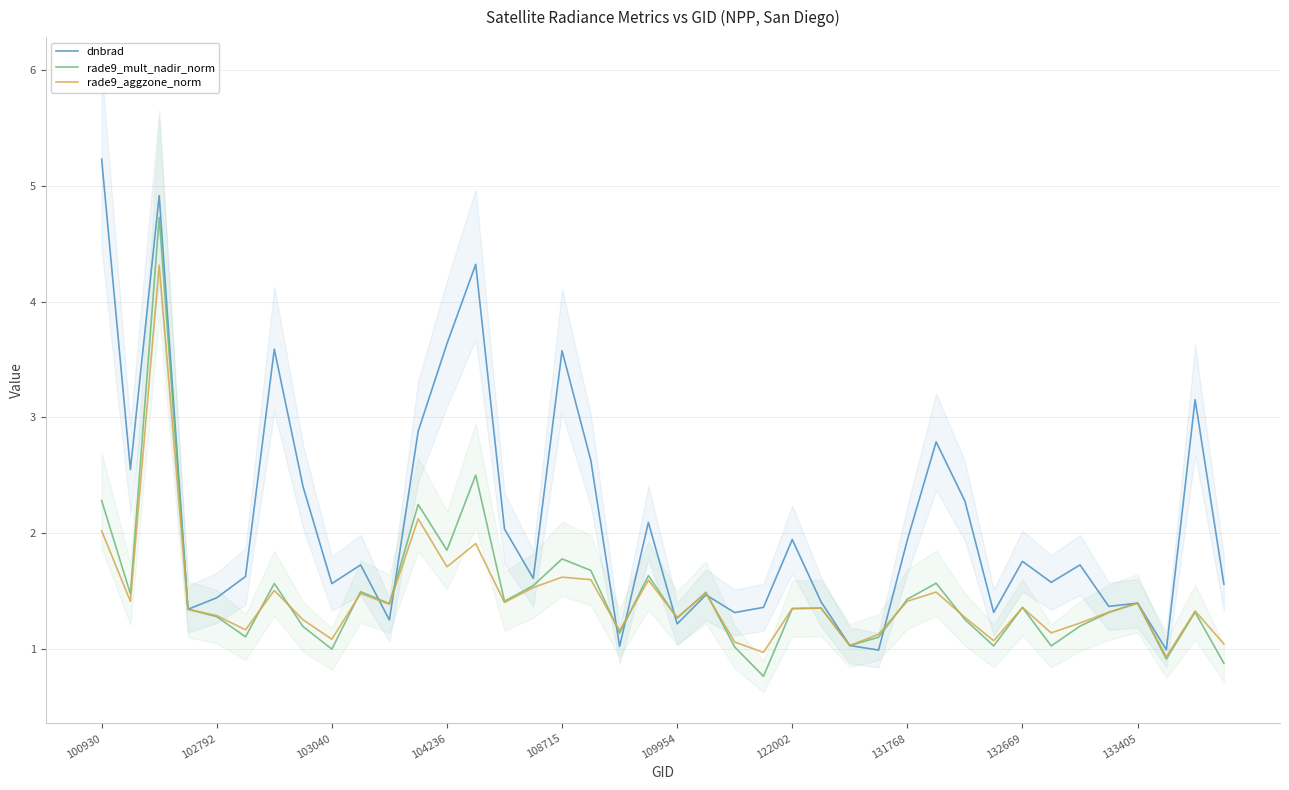

In rade9_mult_nadir_norm, how many points are higher than both neighbors (excluding endpoints)?

13